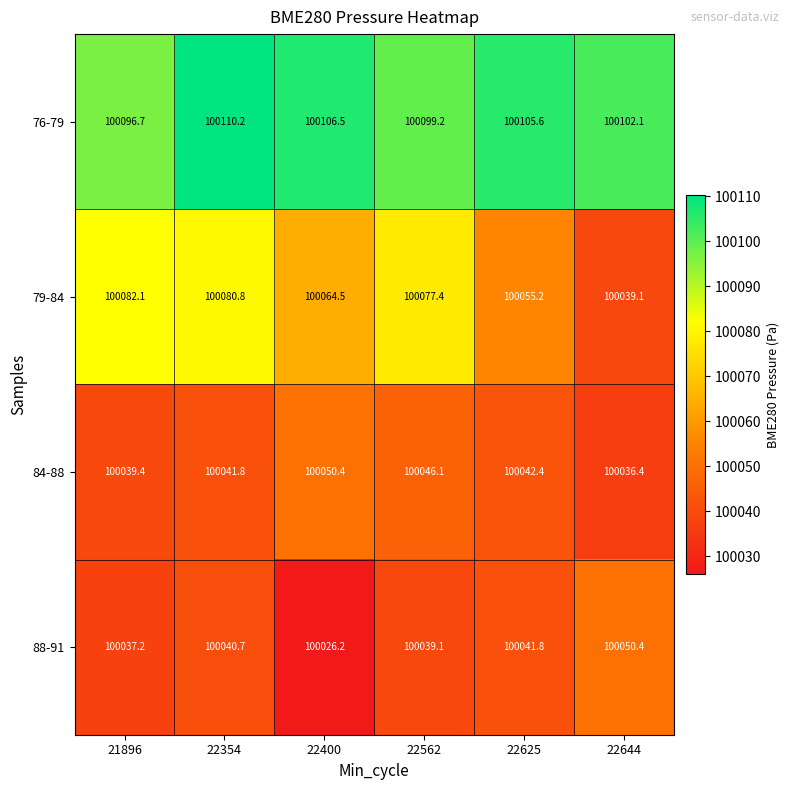

What value does the 84-88 series have at 22354?

100041.8